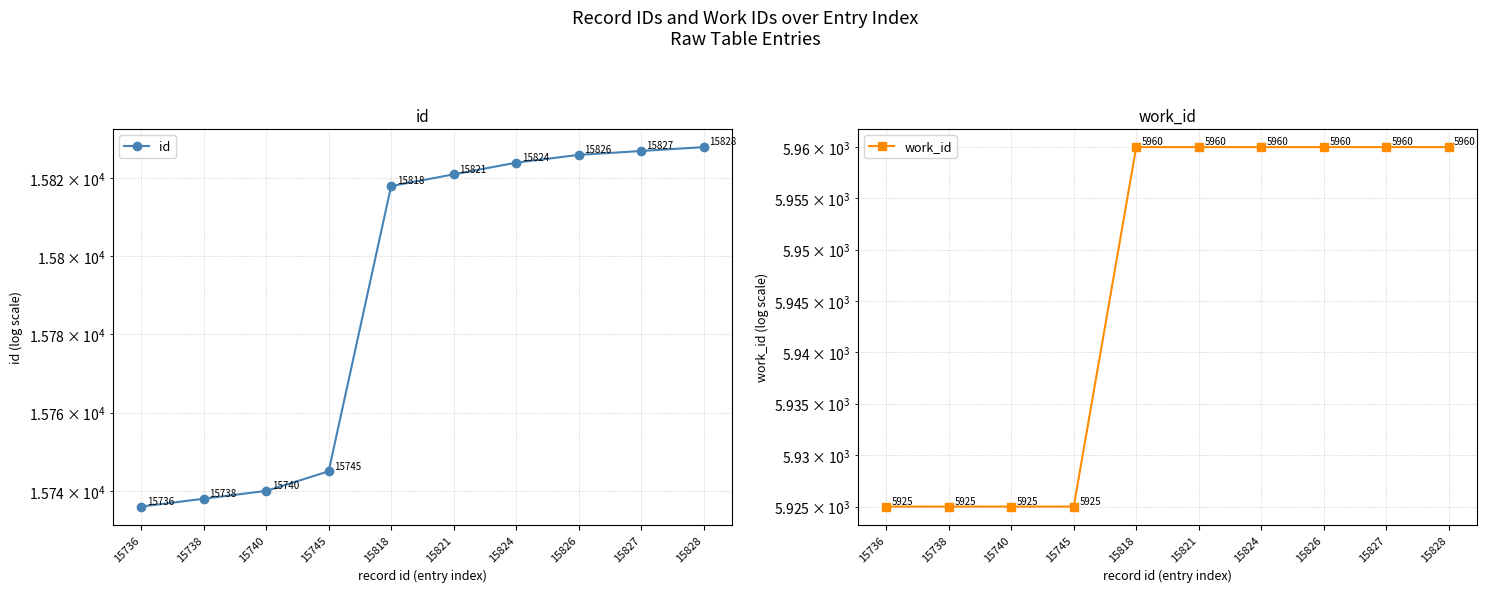

Reading left to right, what are all the values shown in this chart?

id: 15736=15736	15738=15738	15740=15740	15745=15745	15818=15818	15821=15821	15824=15824	15826=15826	15827=15827	15828=15828
work_id: 15736=5925	15738=5925	15740=5925	15745=5925	15818=5960	15821=5960	15824=5960	15826=5960	15827=5960	15828=5960